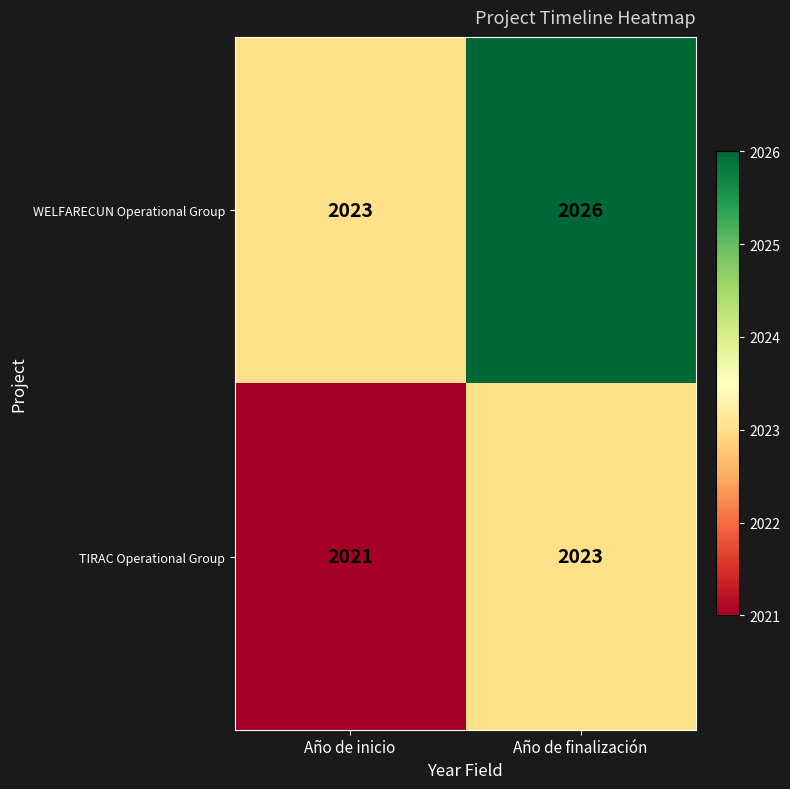

How many data points in TIRAC Operational Group are less than 2023?

1